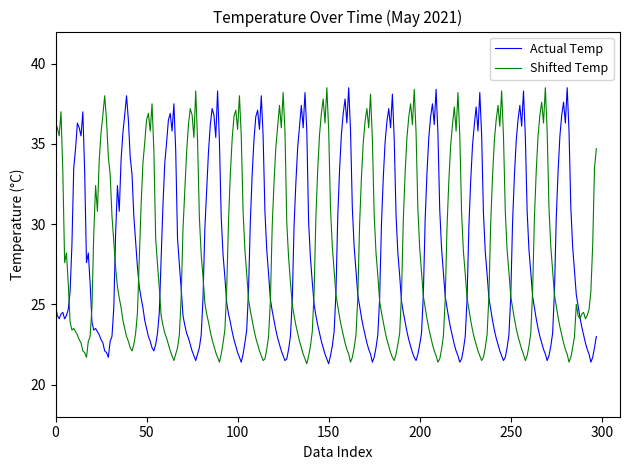

What is the minimum value for Shifted Temp?

21.3